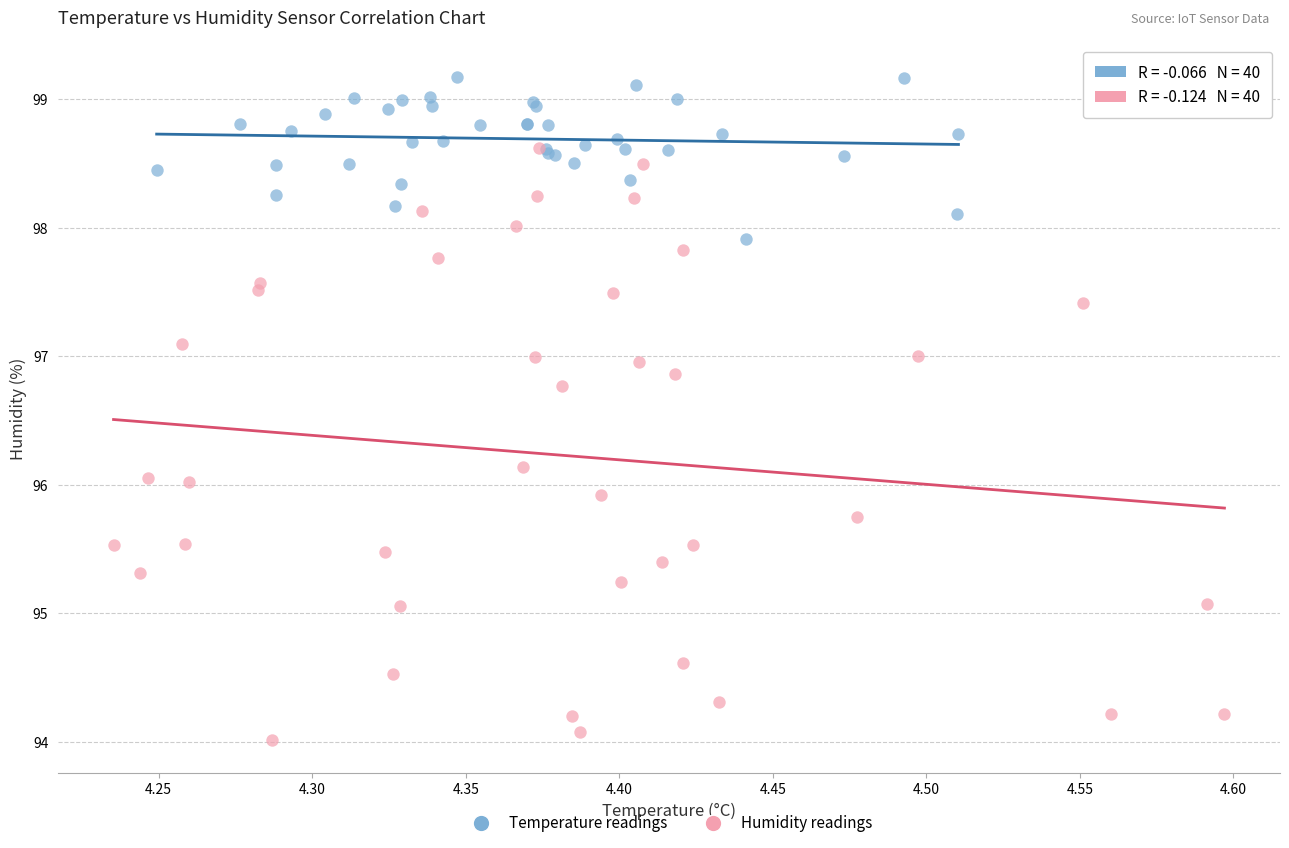

Which series contains the lowest Y value?

Humidity readings